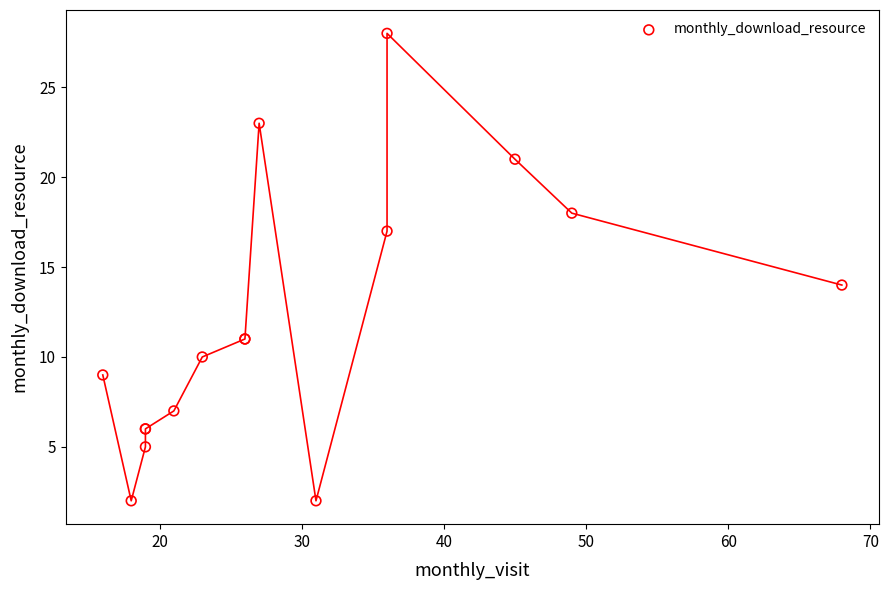

What Y value in the scatter plot is closest to 15?

14